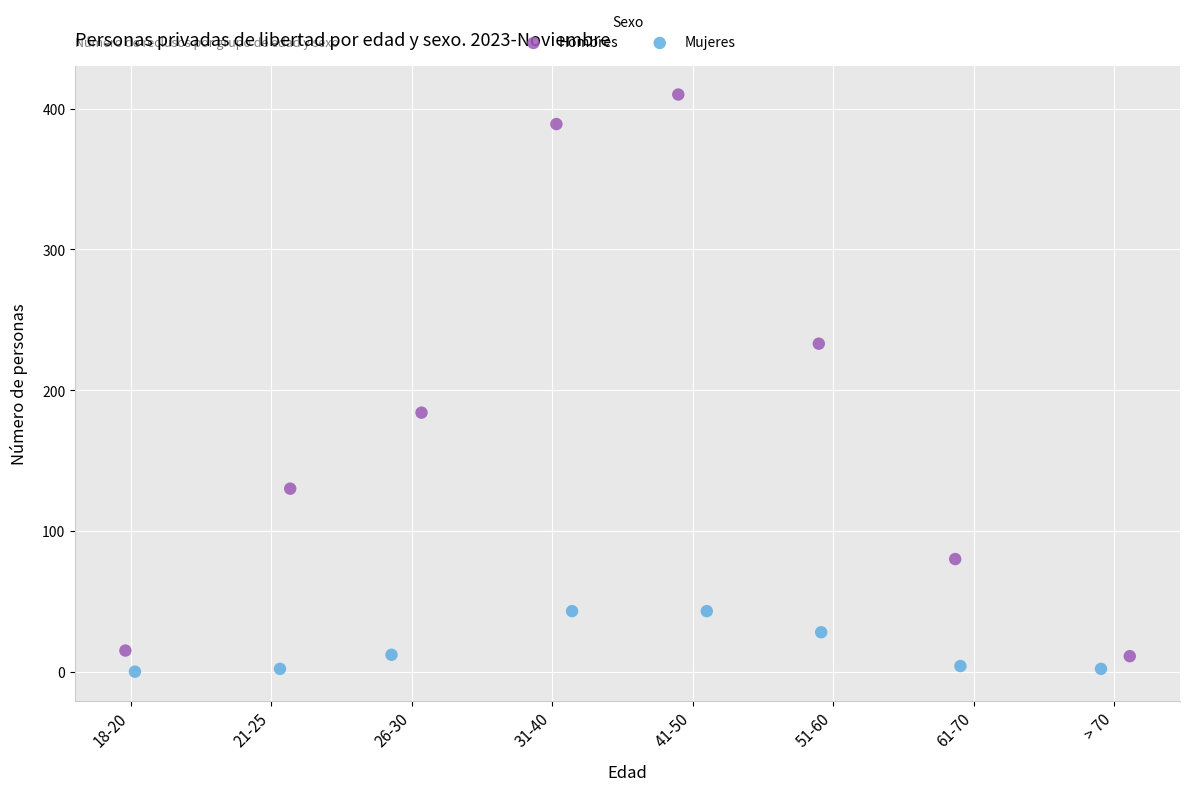

What are all the series names shown in the legend?

Hombres, Mujeres